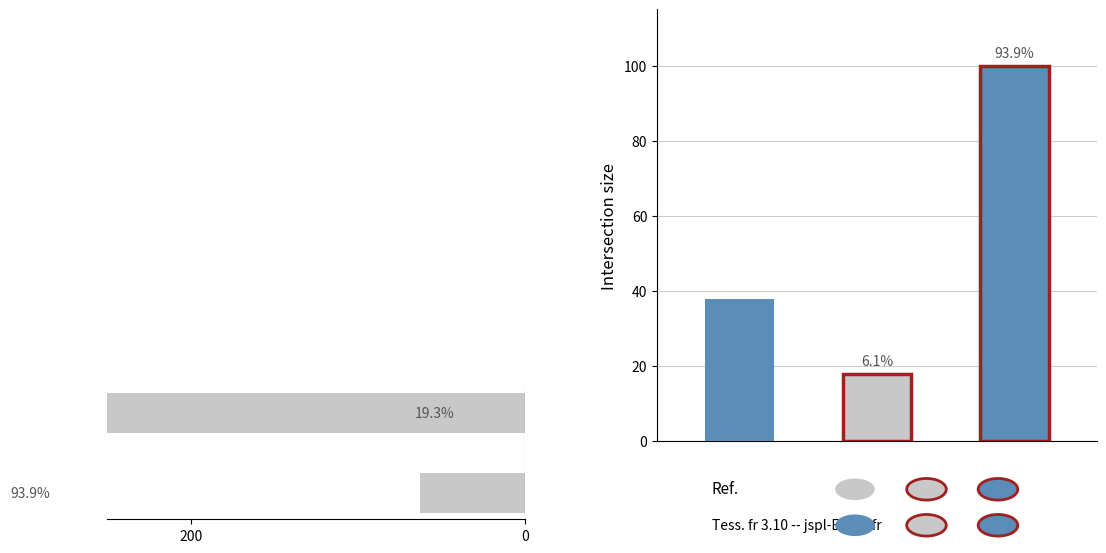

Does the chart contain any negative values?

No